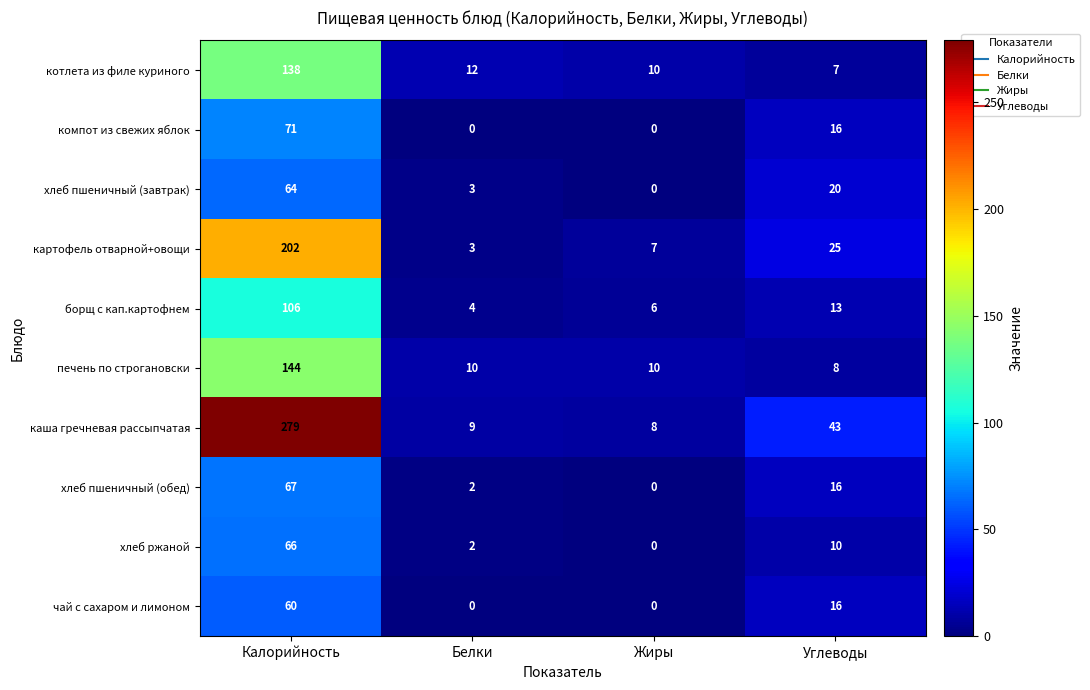

What value does the хлеб пшеничный (обед) series have at Углеводы, to the nearest 10?

20